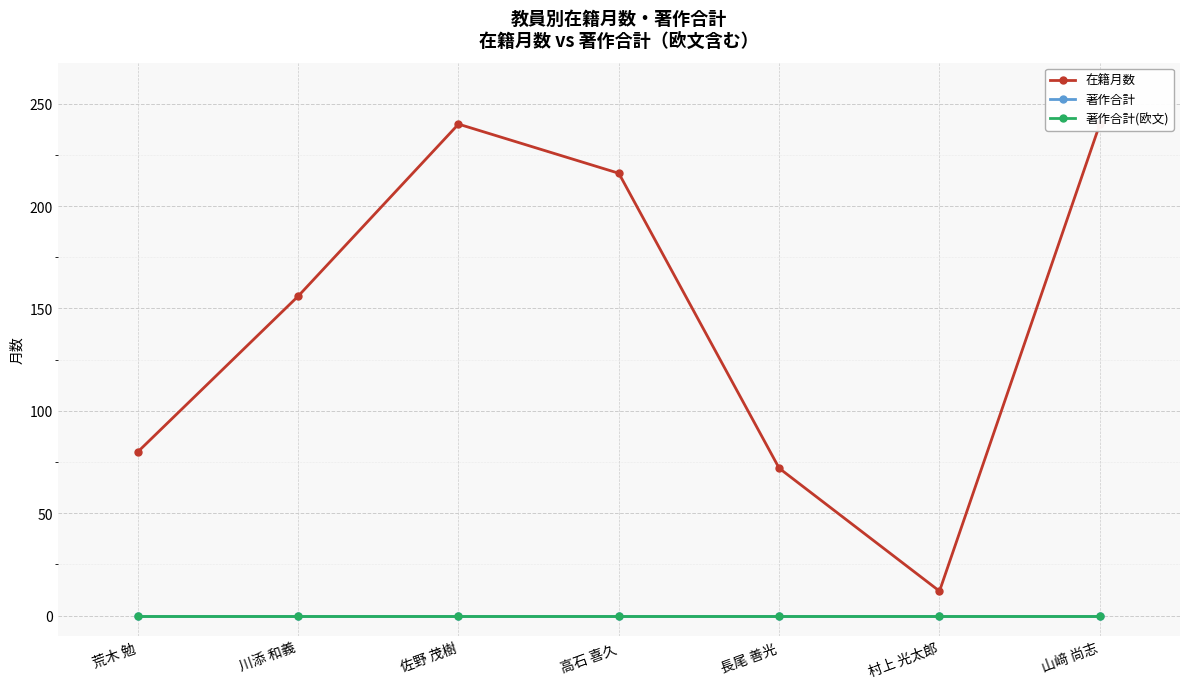

Rank the series at 山﨑 尚志 from highest to lowest value.

在籍月数, 著作合計, 著作合計(欧文)